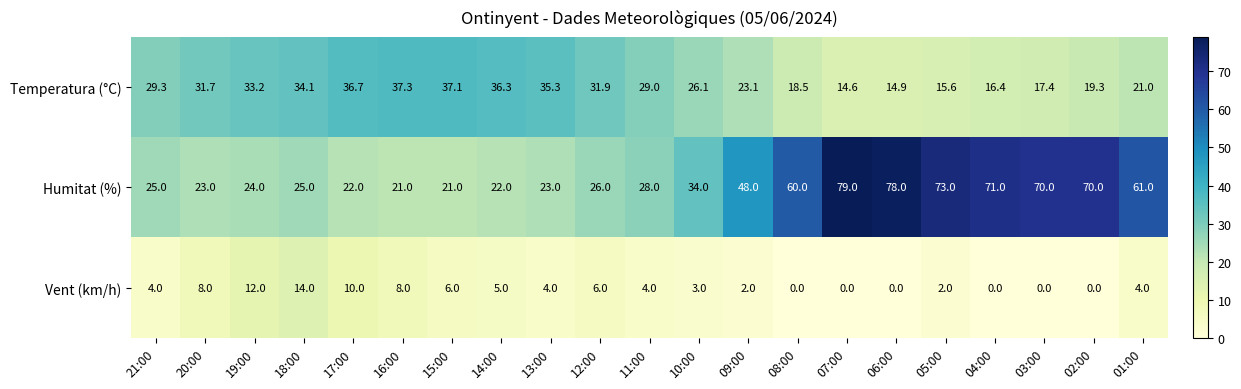

Is it true that Temperatura (°C) equals 26.1 at 10:00?

True